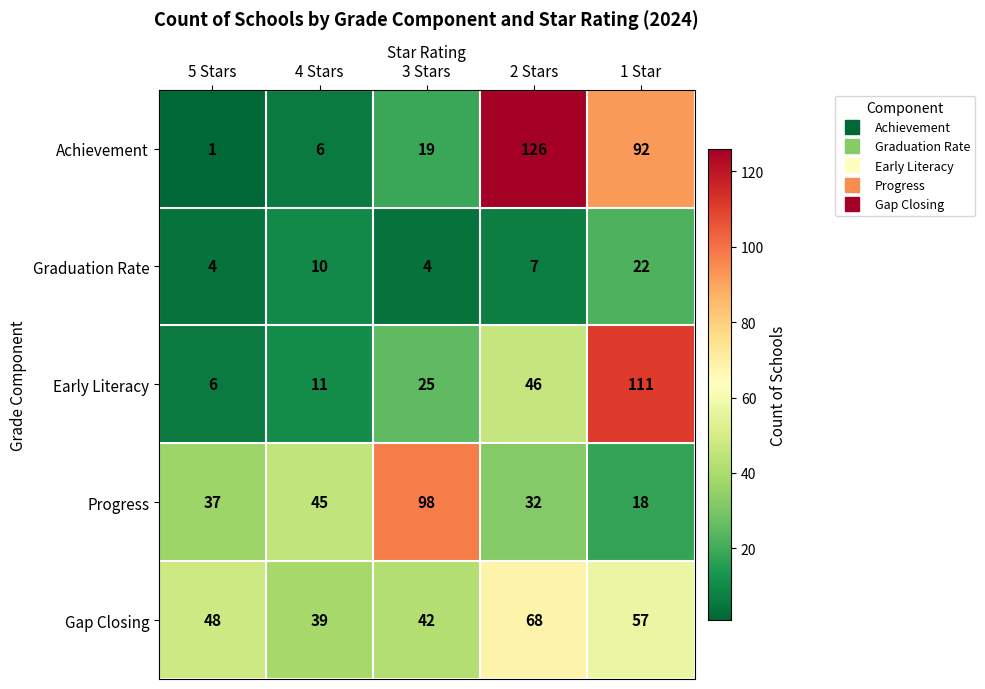

Which series has the widest spread of values?

Achievement